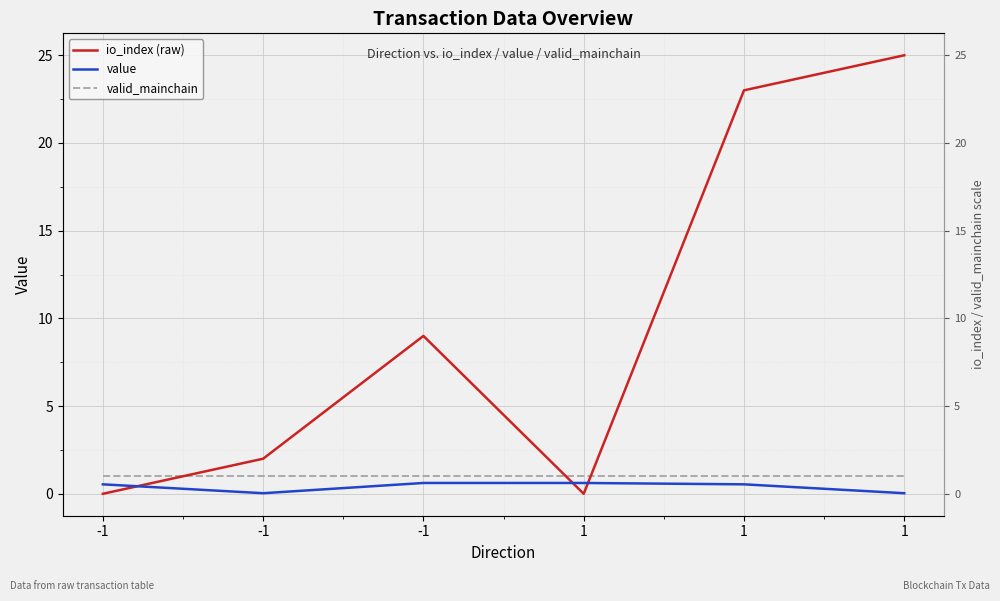

How many distinct data groups are displayed?

3